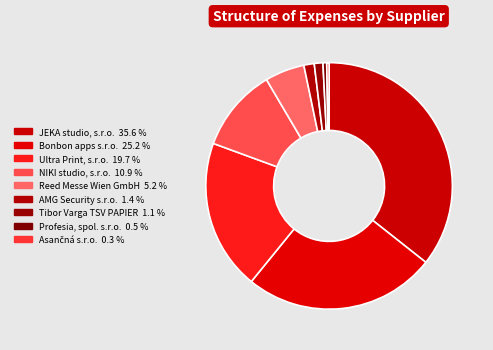

How many segments does this pie chart have?

9